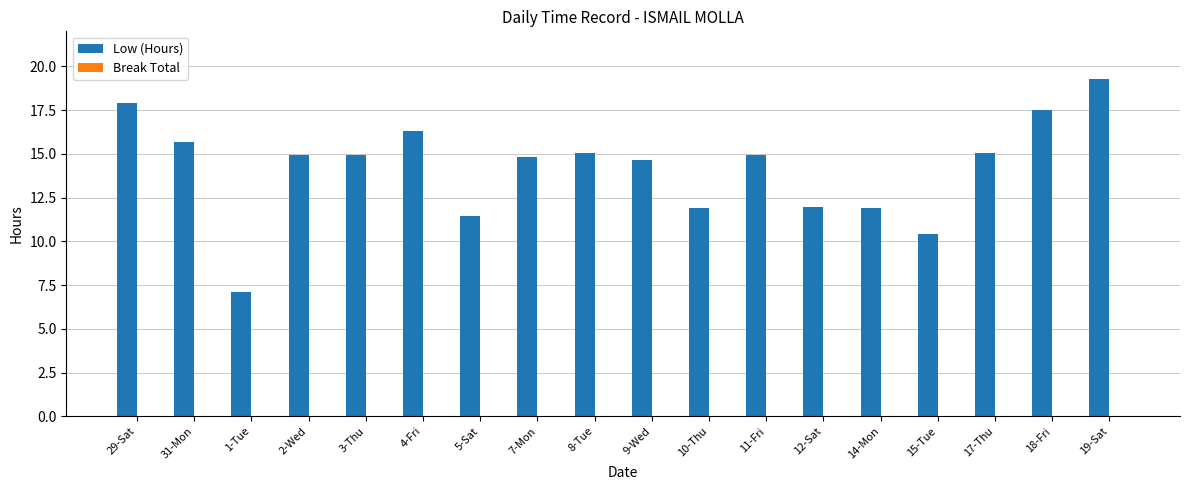

What position from the left is 4-Fri?

6